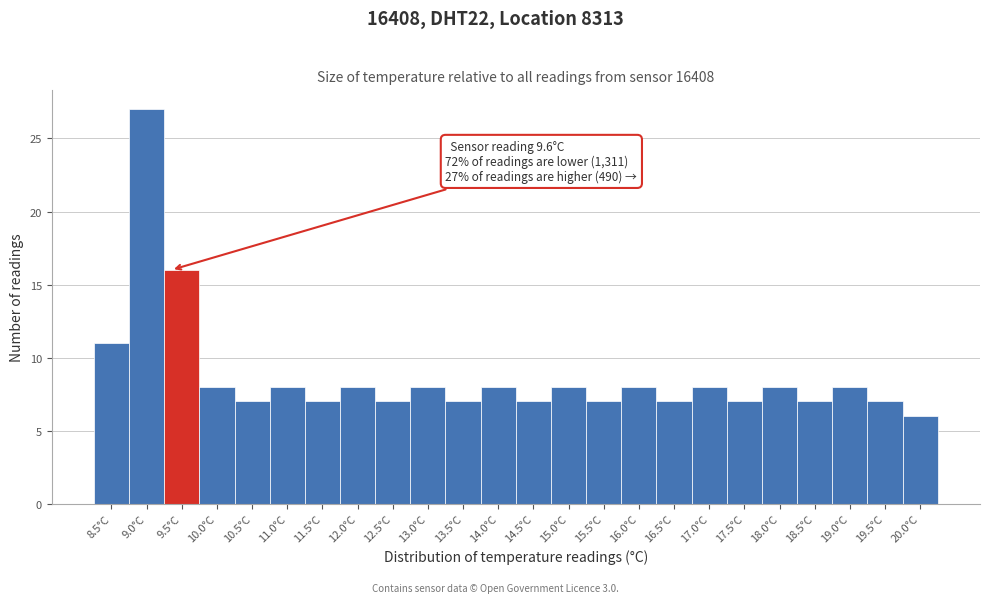

Reading left to right, transcribe all the data shown in this chart.

8.5°C=11	9.0°C=27	9.5°C=16	10.0°C=8	10.5°C=7	11.0°C=8	11.5°C=7	12.0°C=8	12.5°C=7	13.0°C=8	13.5°C=7	14.0°C=8	14.5°C=7	15.0°C=8	15.5°C=7	16.0°C=8	16.5°C=7	17.0°C=8	17.5°C=7	18.0°C=8	18.5°C=7	19.0°C=8	19.5°C=7	20.0°C=6